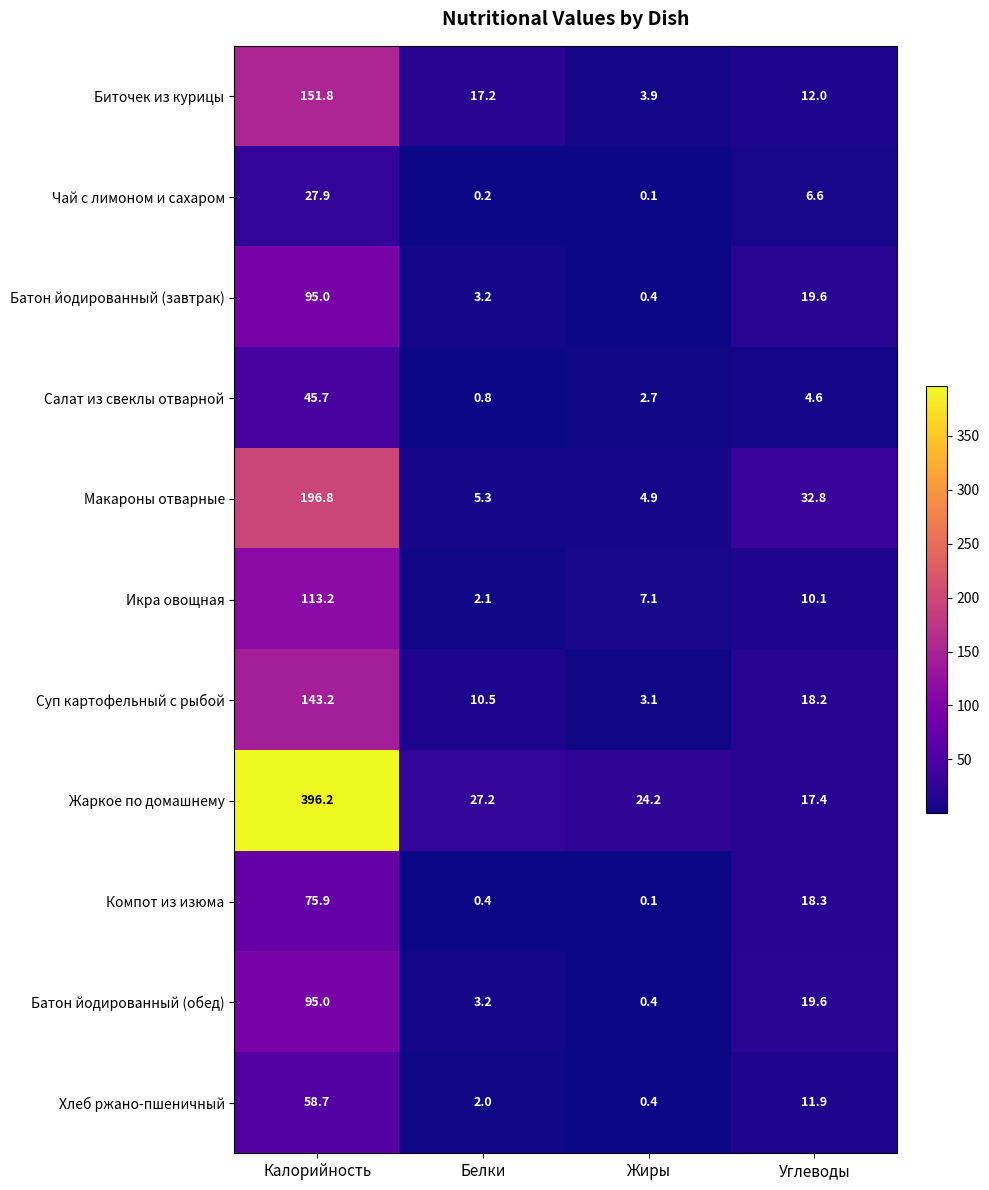

Rank the categories by Жаркое по домашнему value from lowest to highest.

Углеводы, Жиры, Белки, Калорийность